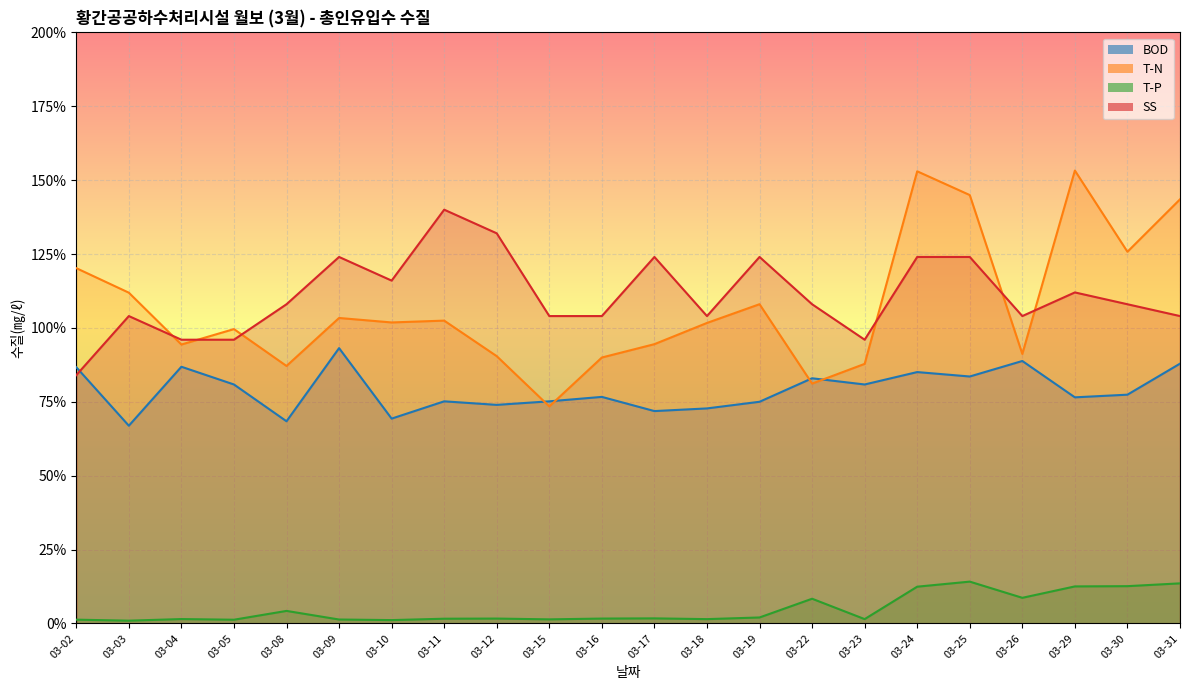

Reading right to left, transcribe all the data shown in this chart.

BOD: 8.8	7.7	7.6	8.9	8.4	8.5	8.1	8.3	7.5	7.3	7.2	7.7	7.5	7.4	7.5	6.9	9.3	6.8	8.1	8.7	6.7	8.7
T-N: 14.4	12.6	15.3	9.1	14.5	15.3	8.8	8.1	10.8	10.2	9.4	9.0	7.3	9.0	10.2	10.2	10.3	8.7	10.0	9.4	11.2	12.0
T-P: 1.4	1.3	1.3	0.9	1.4	1.2	0.1	0.8	0.2	0.1	0.2	0.2	0.1	0.2	0.2	0.1	0.1	0.4	0.1	0.1	0.1	0.1
SS: 10.4	10.8	11.2	10.4	12.4	12.4	9.6	10.8	12.4	10.4	12.4	10.4	10.4	13.2	14.0	11.6	12.4	10.8	9.6	9.6	10.4	8.4